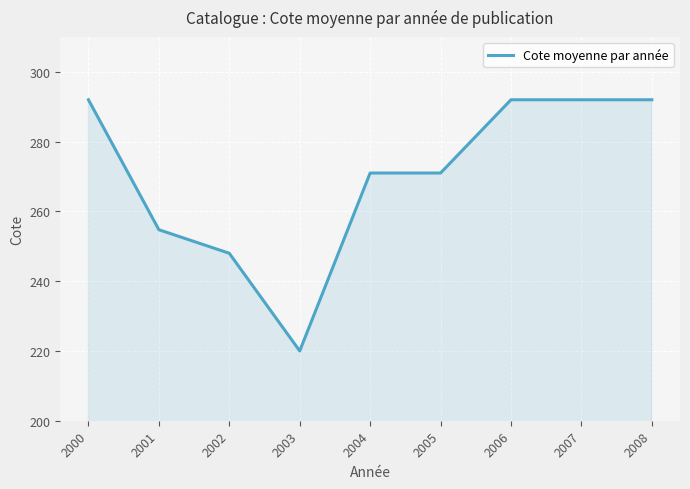

What is the smallest value displayed?

220.0